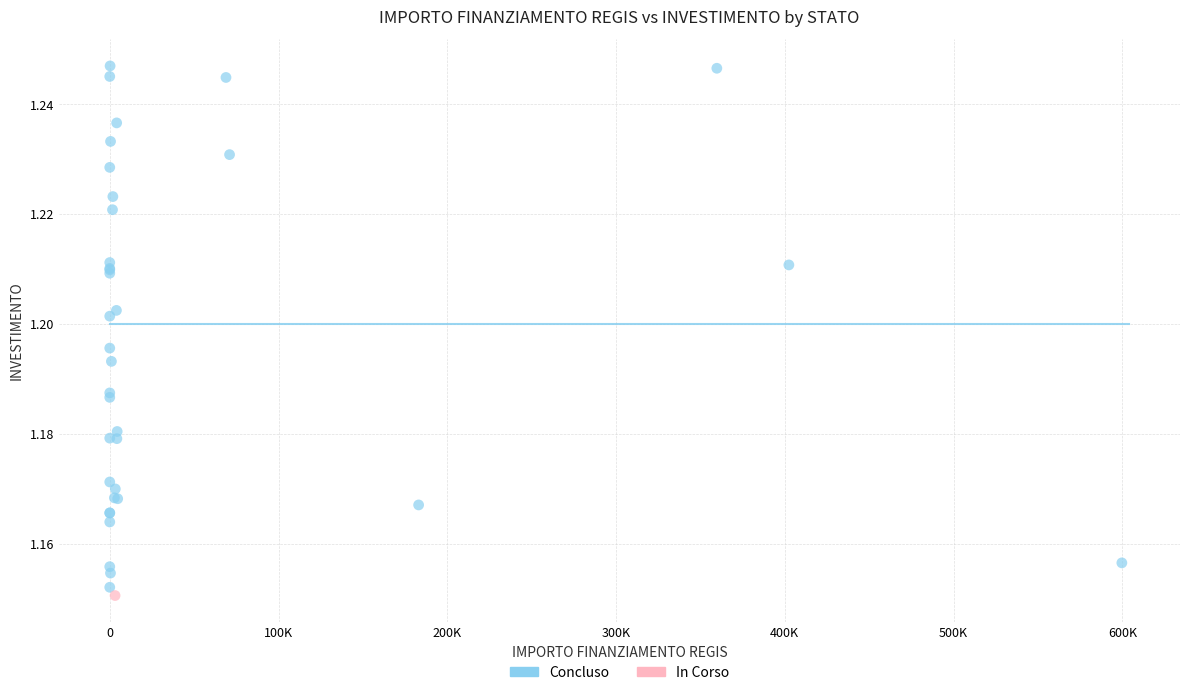

What are all the series names shown in the legend?

Concluso, In Corso